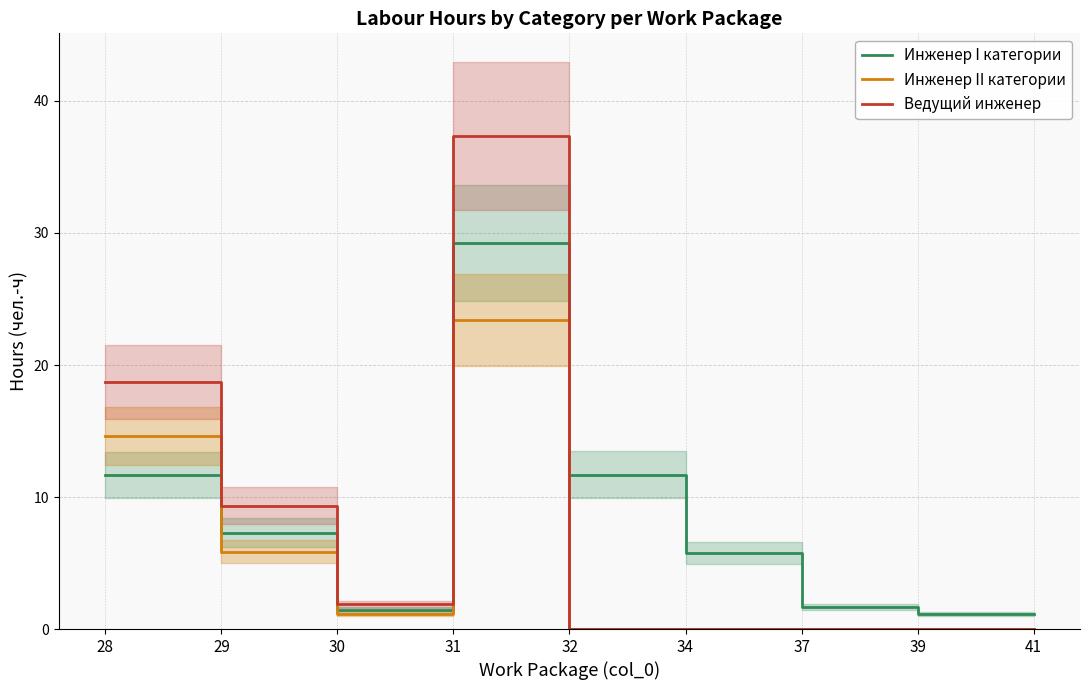

Which series has the widest spread of values?

Ведущий инженер